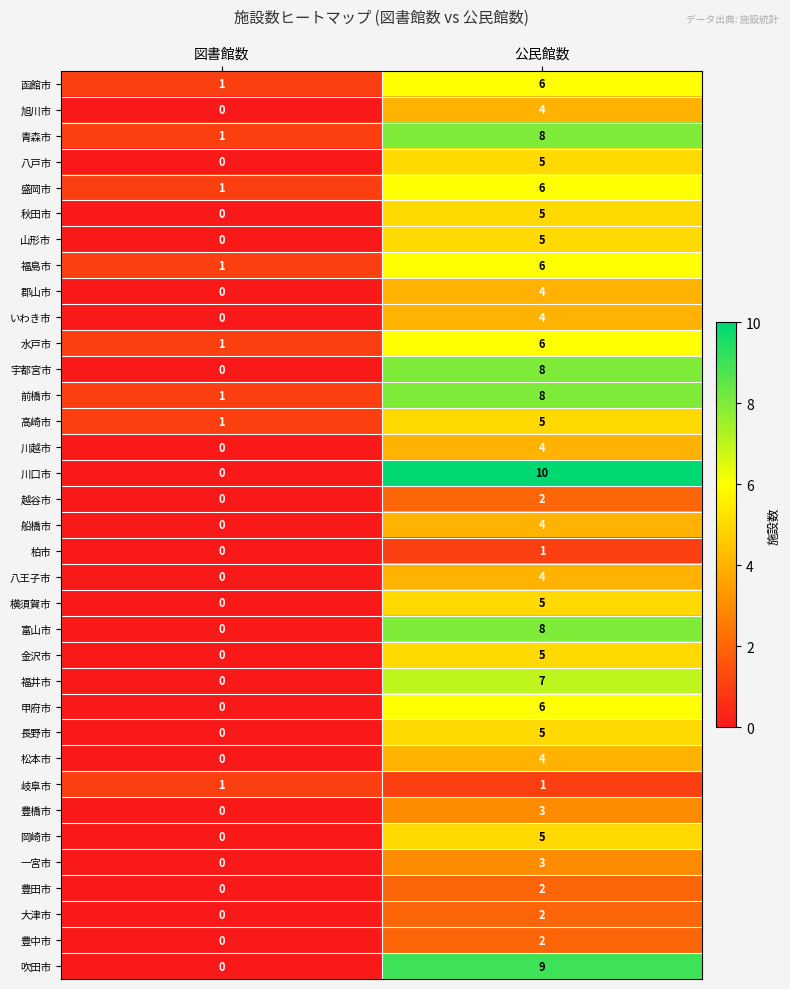

What is the total value across all series at 公民館数?

172